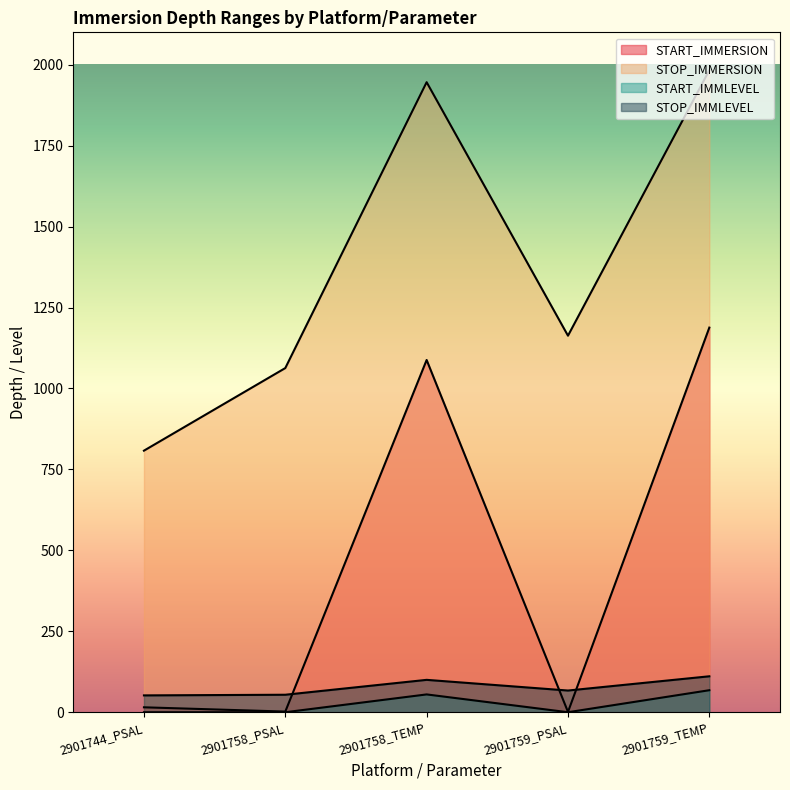

What is the sum of the STOP_IMMERSION values at 2901759_TEMP and 2901759_PSAL?

3146.0